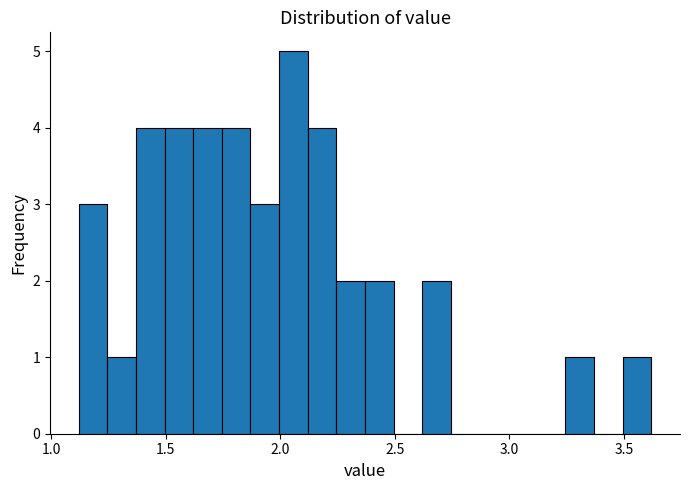

Around what value on the x-axis is the tallest bar? Give the approximate position of its centre, as read against the axis.

2.05